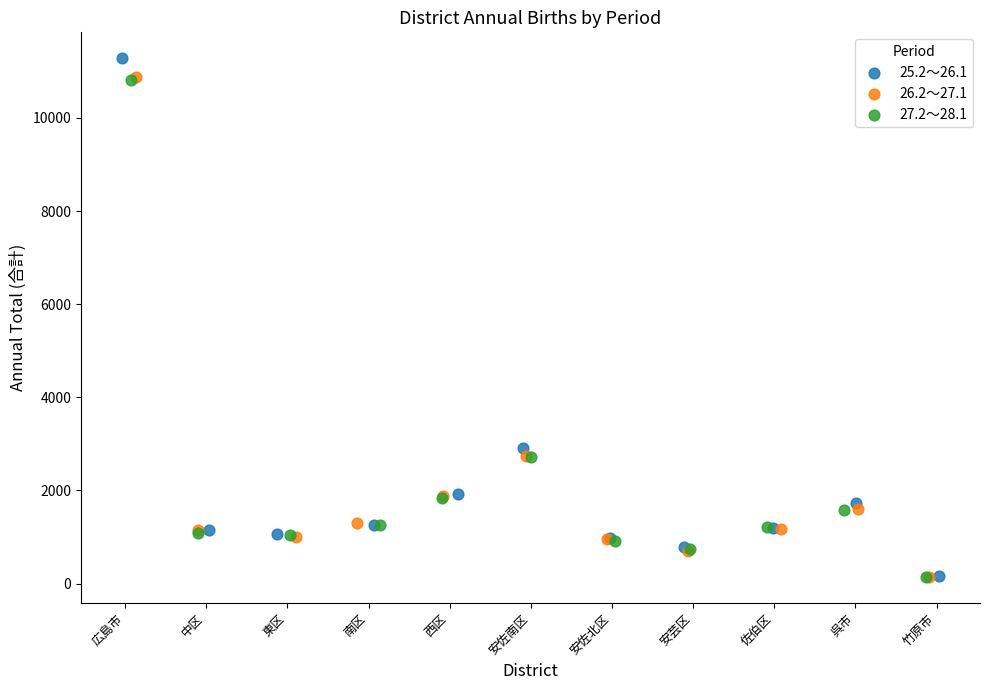

Which series has the widest spread of Y values?

25.2～26.1